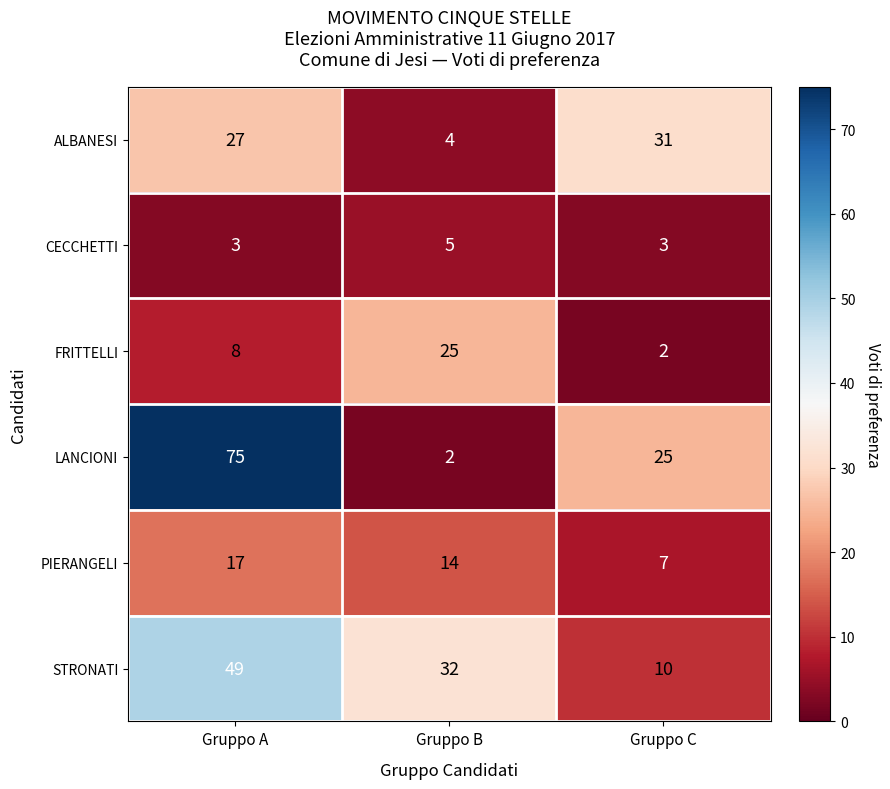

At how many categories does at least one series exceed 3?

3